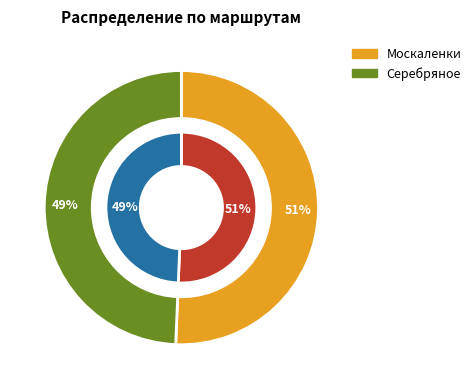

Between Москаленки and Серебряное, which is larger?

Москаленки